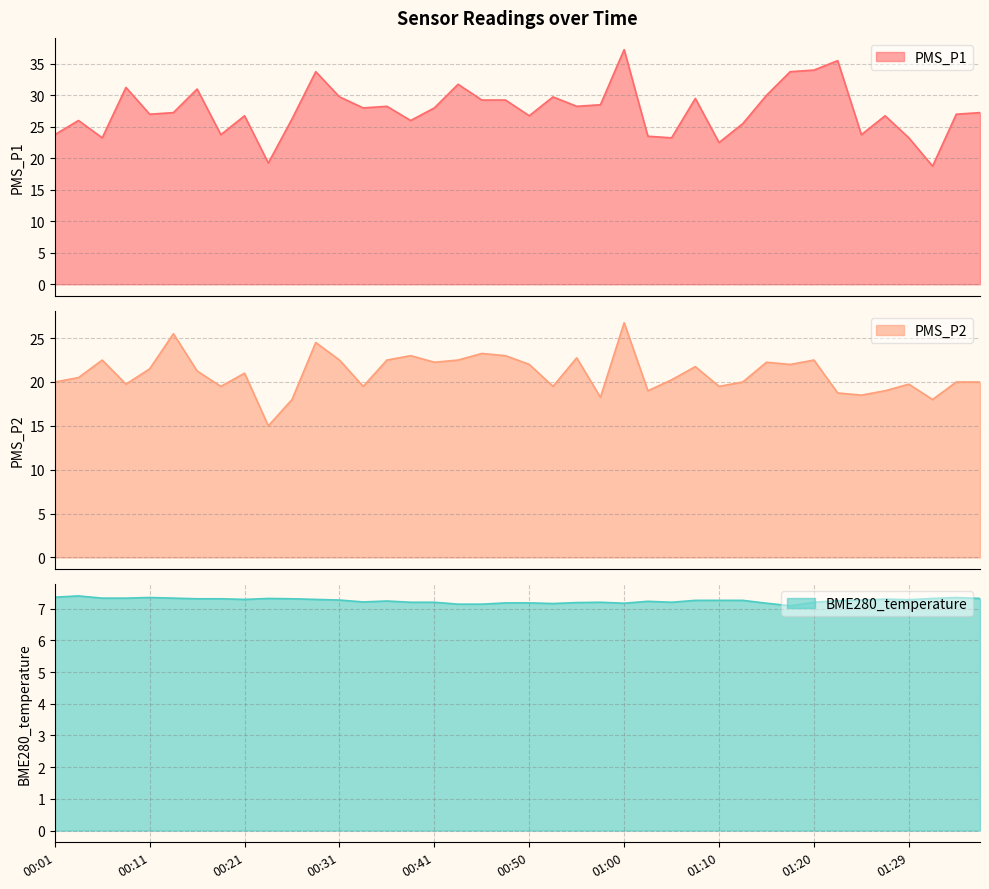

What position from the right is 01:32?

3